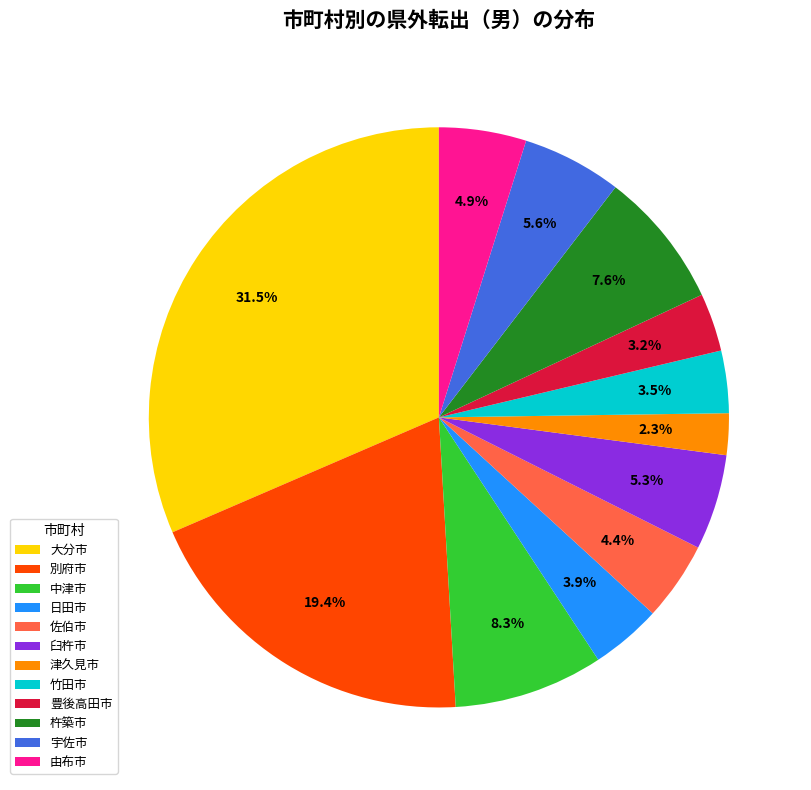

Which slice is the largest?

大分市